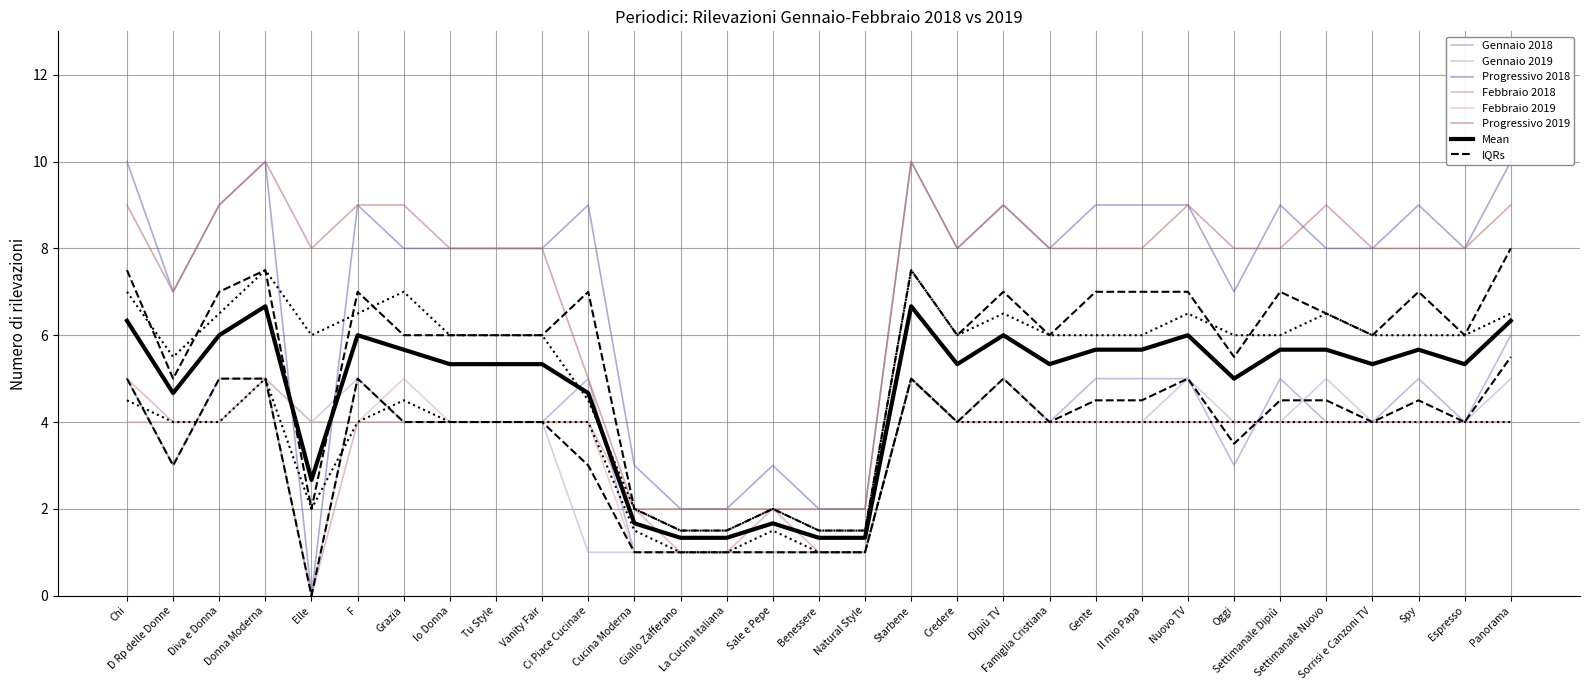

True or false: Febbraio 2019 and Febbraio 2018 cross at least once.

False